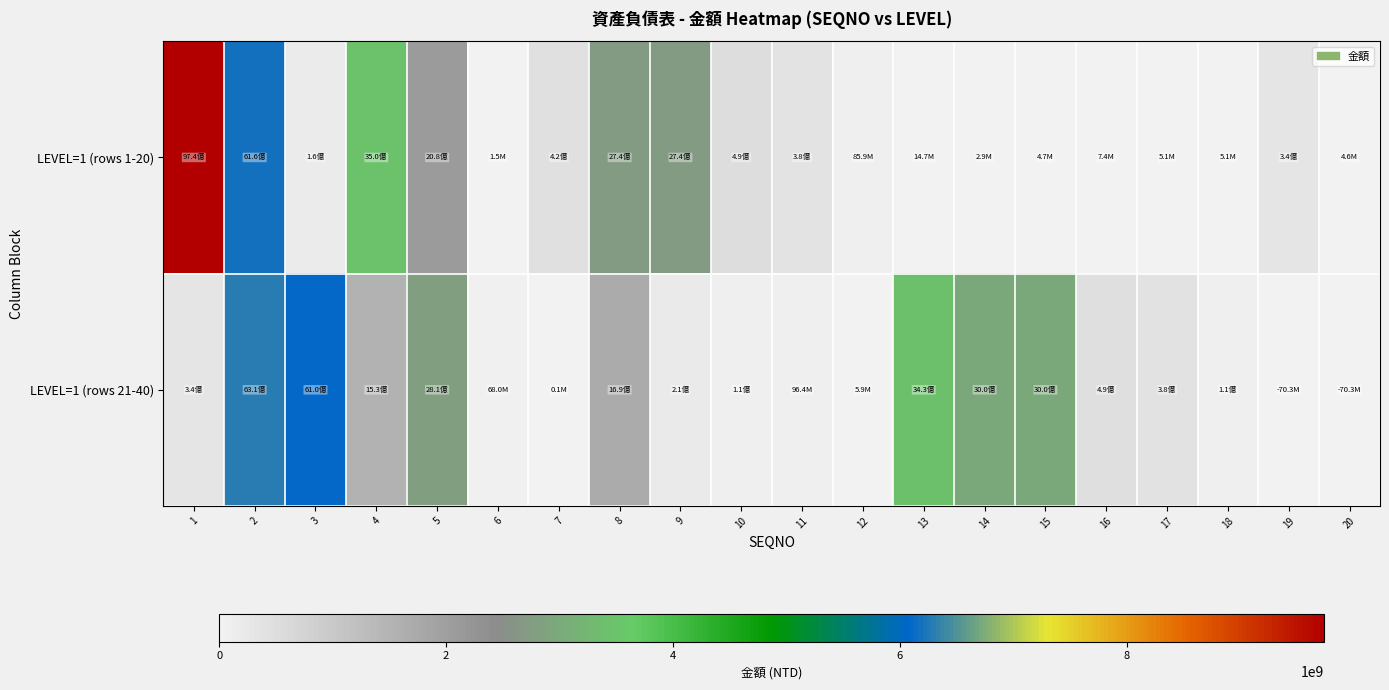

Between 9 and 18, which is larger?

9